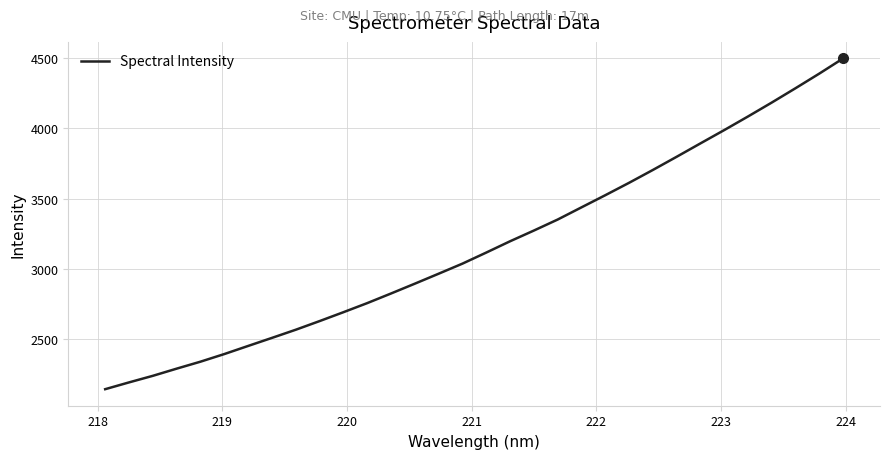

What is the difference between the maximum and minimum values?

2346.8